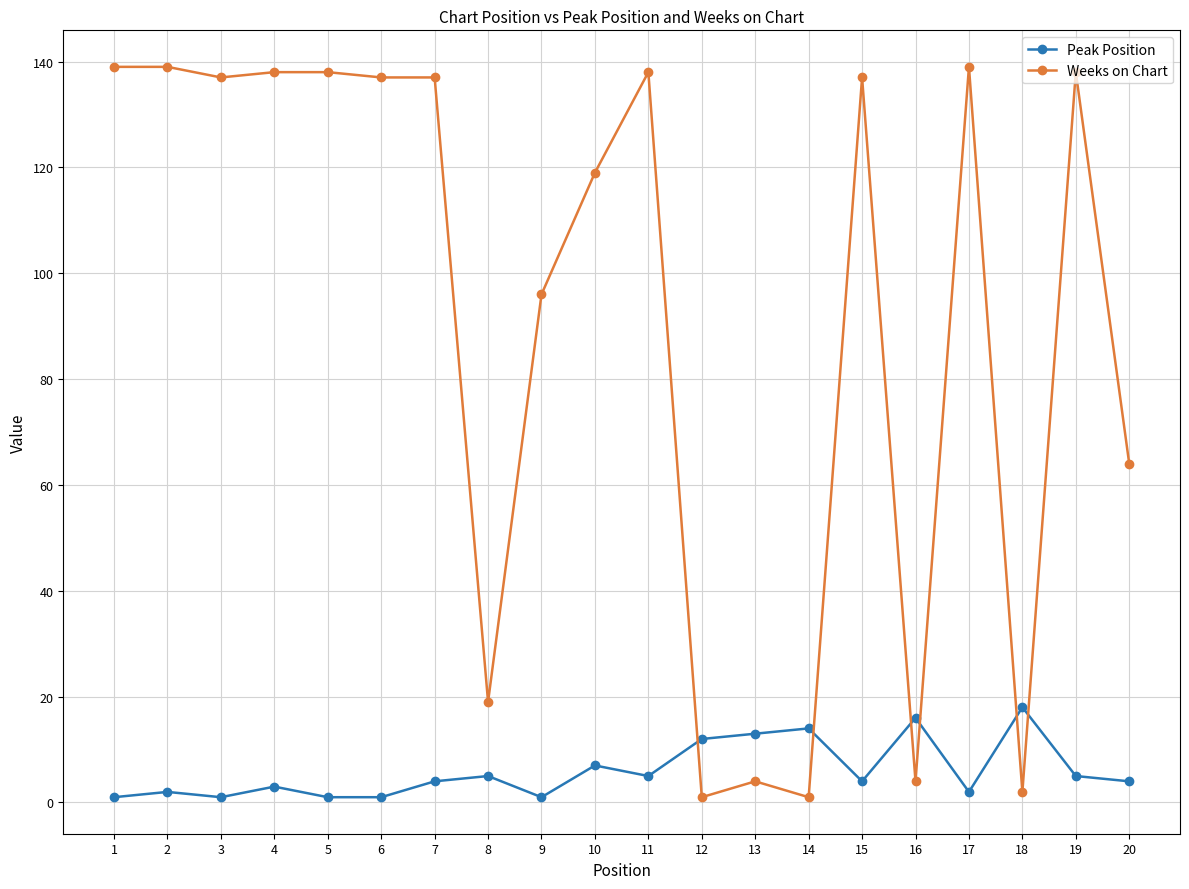

How many categories are shown in the chart?

20